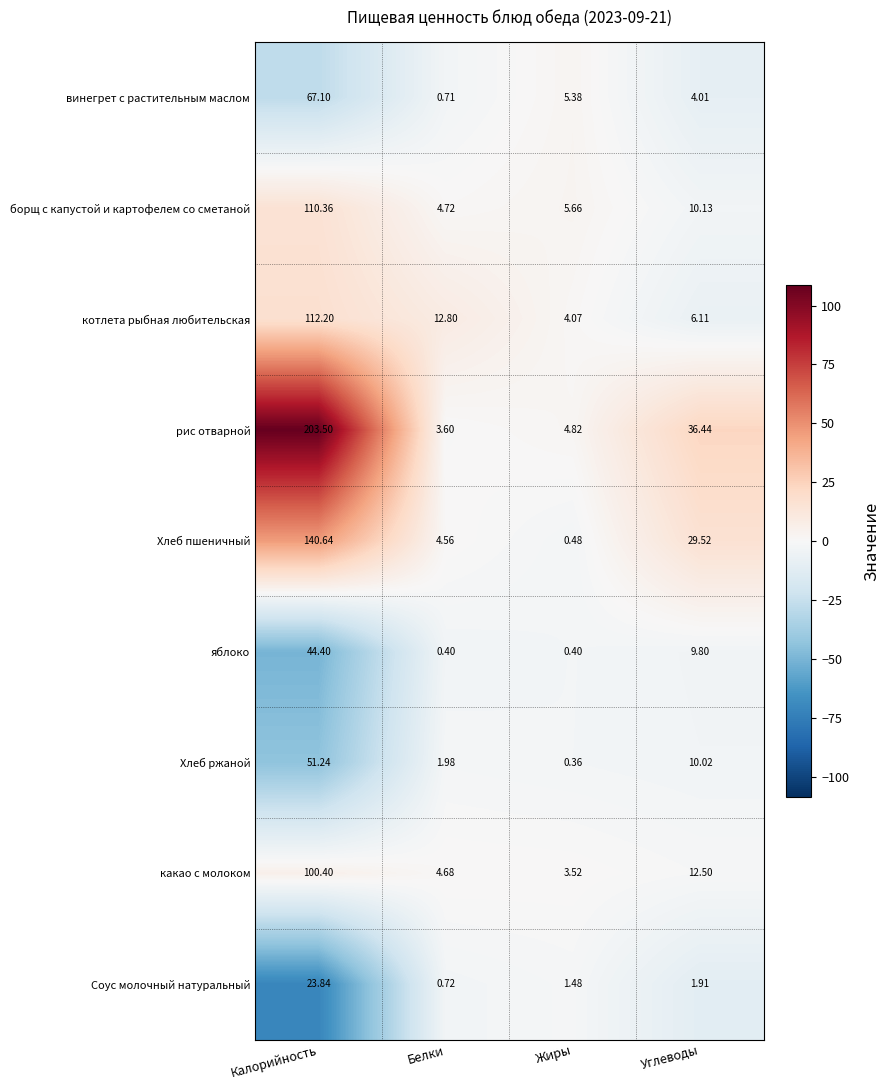

Rank the series by their maximum value, from highest to lowest.

рис отварной, Хлеб пшеничный, котлета рыбная любительская, борщ с капустой и картофелем со сметаной, какао с молоком, винегрет с растительным маслом, Хлеб ржаной, яблоко, Соус молочный натуральный